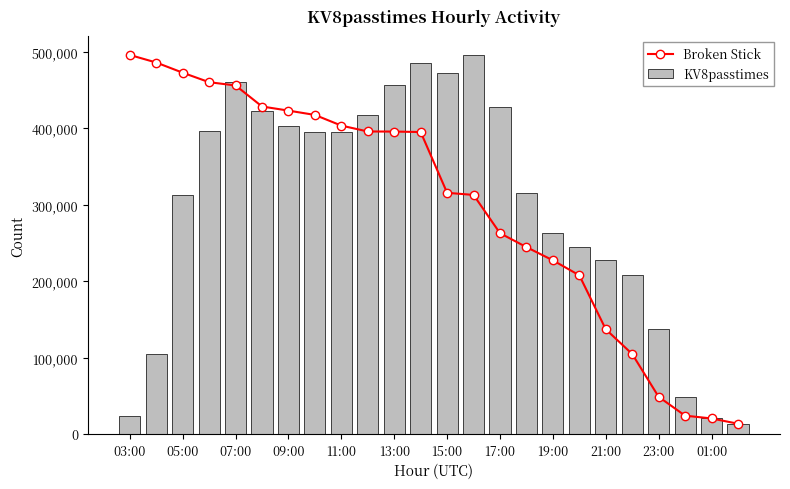

What is the highest value of the Broken Stick series?

495827